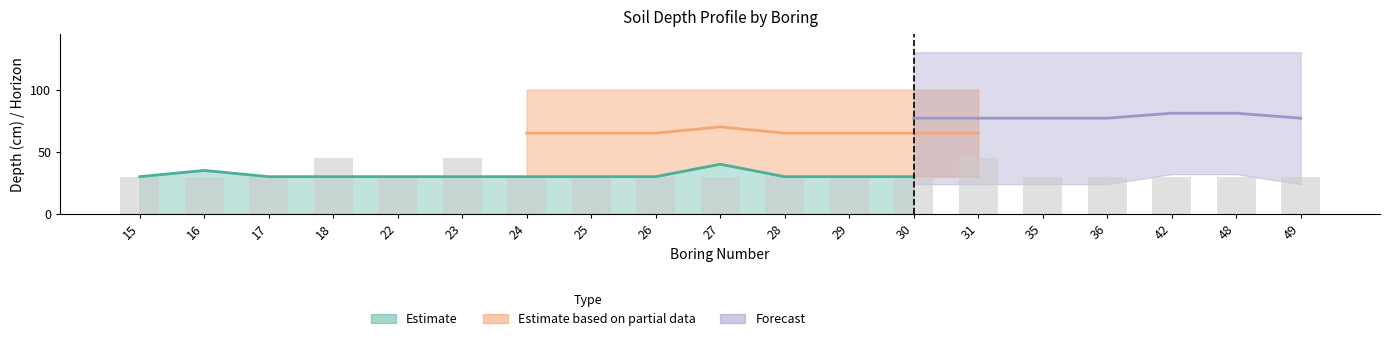

How many groups of bars are there?

19